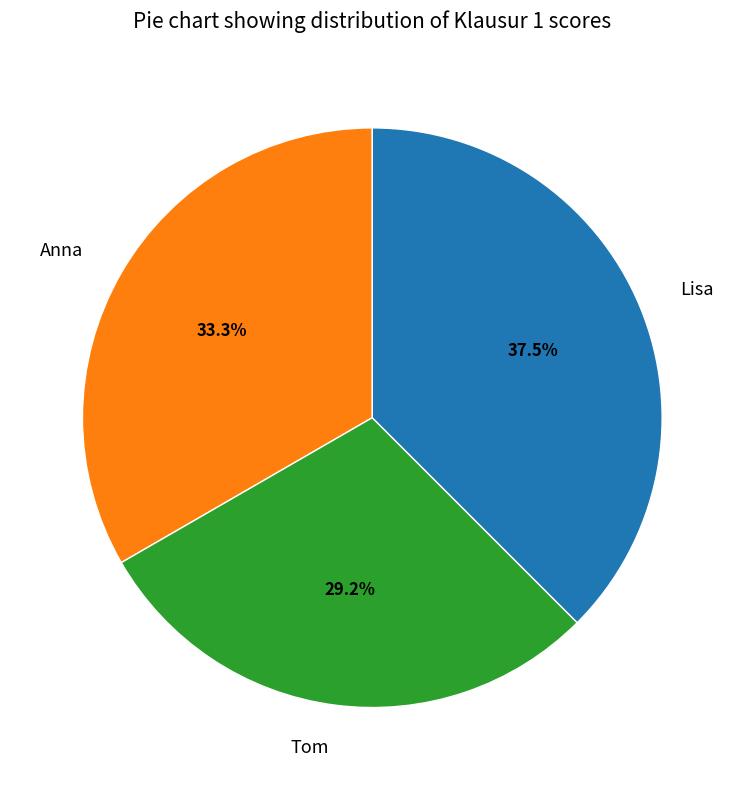

To the nearest percent, what is the combined percentage of Anna and Lisa?

71%